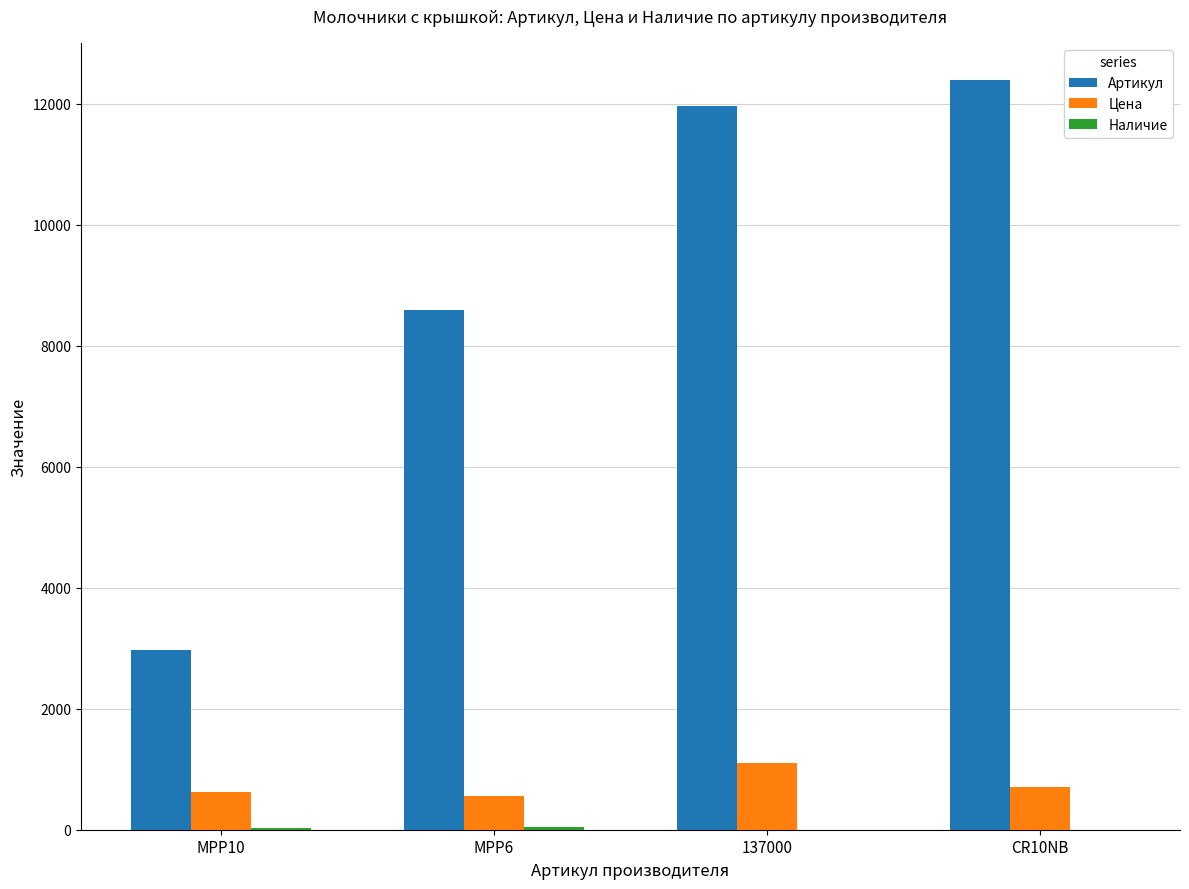

What is the total value across all series at 137000?

13048